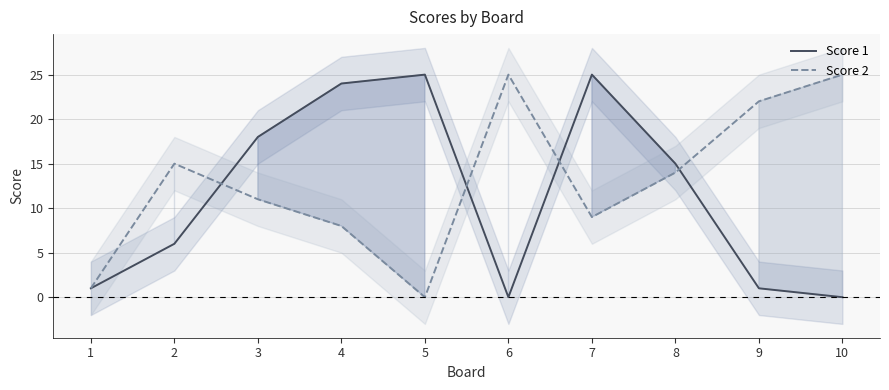

What is the highest value of the Score 1 series?

25